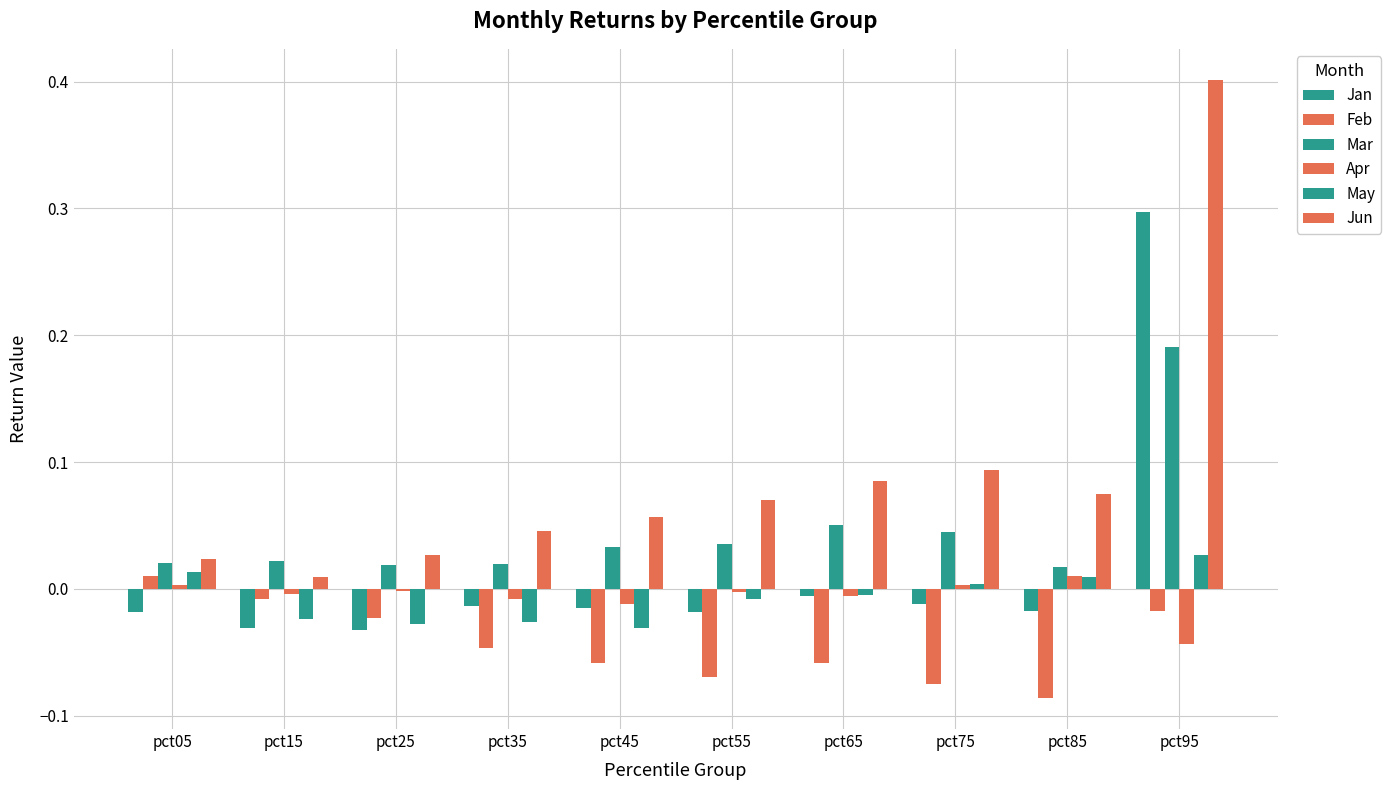

Does the chart contain stacked bars?

No